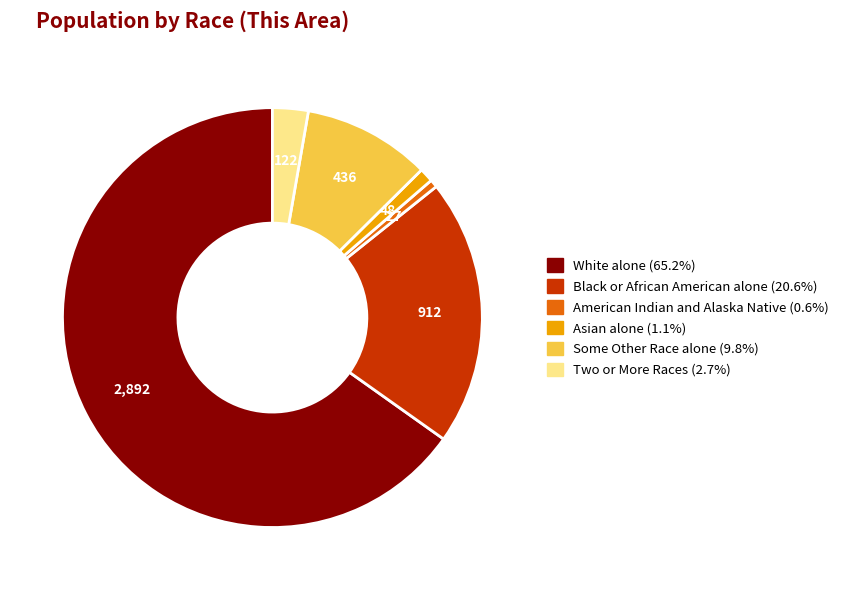

Combined, do White alone and Asian alone account for over 50%?

Yes